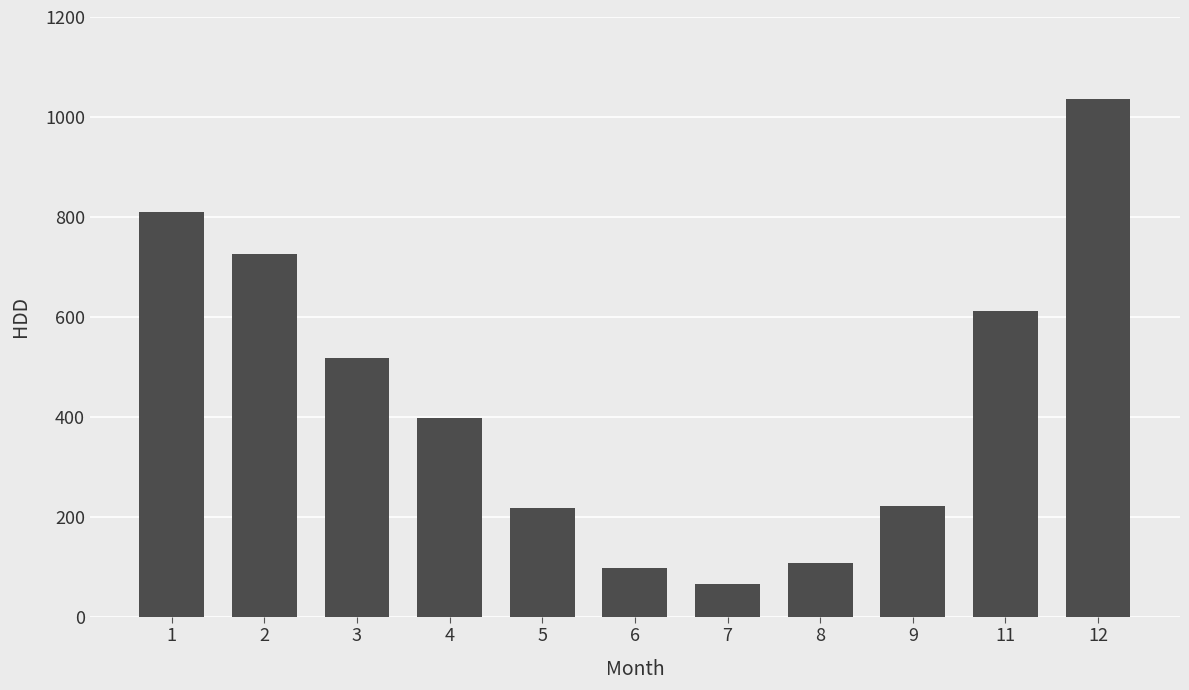

How many series are shown in this chart?

1